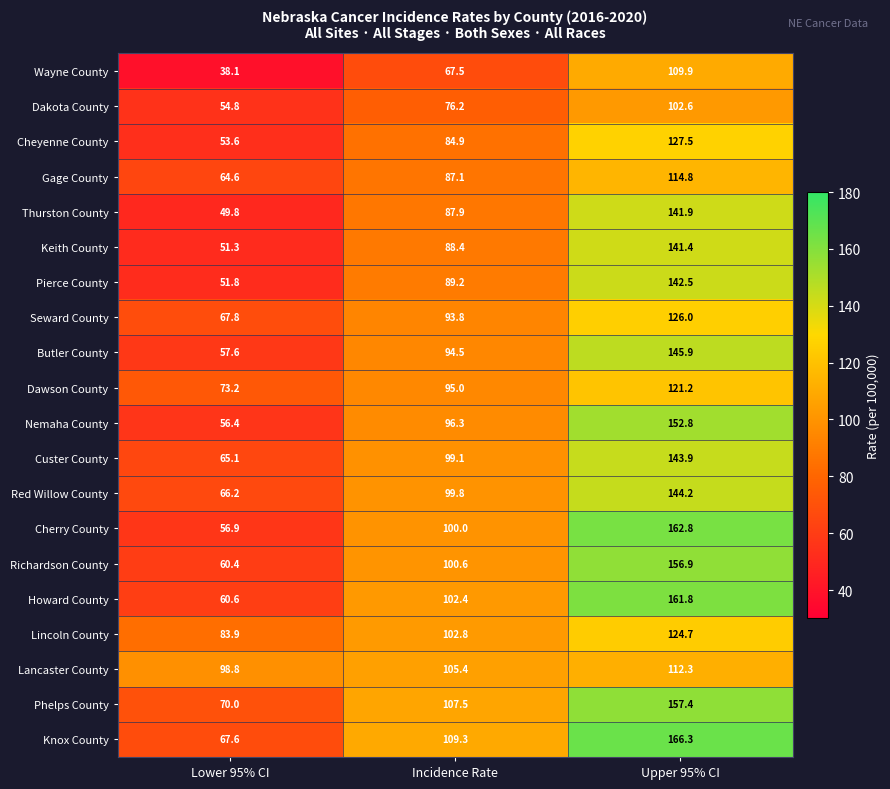

What is the total value across all series at Incidence Rate?

1887.7